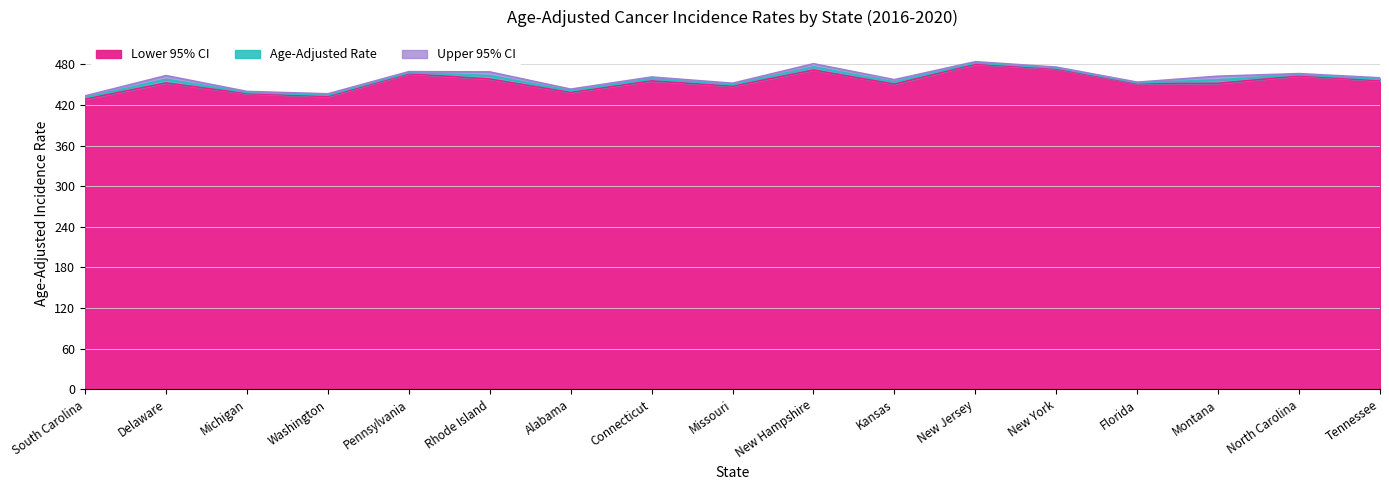

True or false: Upper 95% CI and Lower 95% CI cross at least once.

False